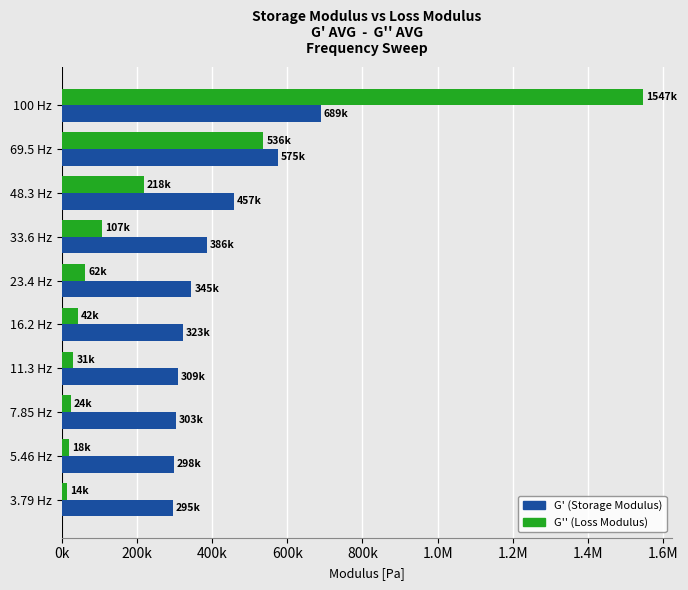

What position from the left is 16.2 Hz?

6